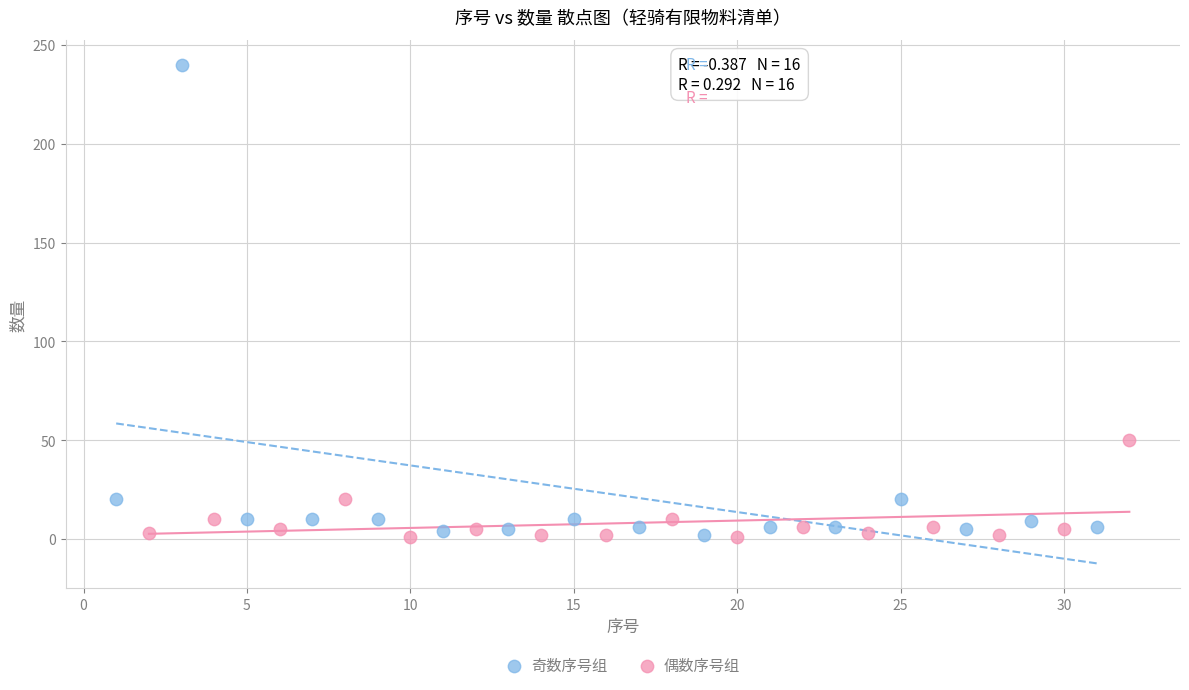

Which series has the largest Y range (max minus min)?

奇数序号组